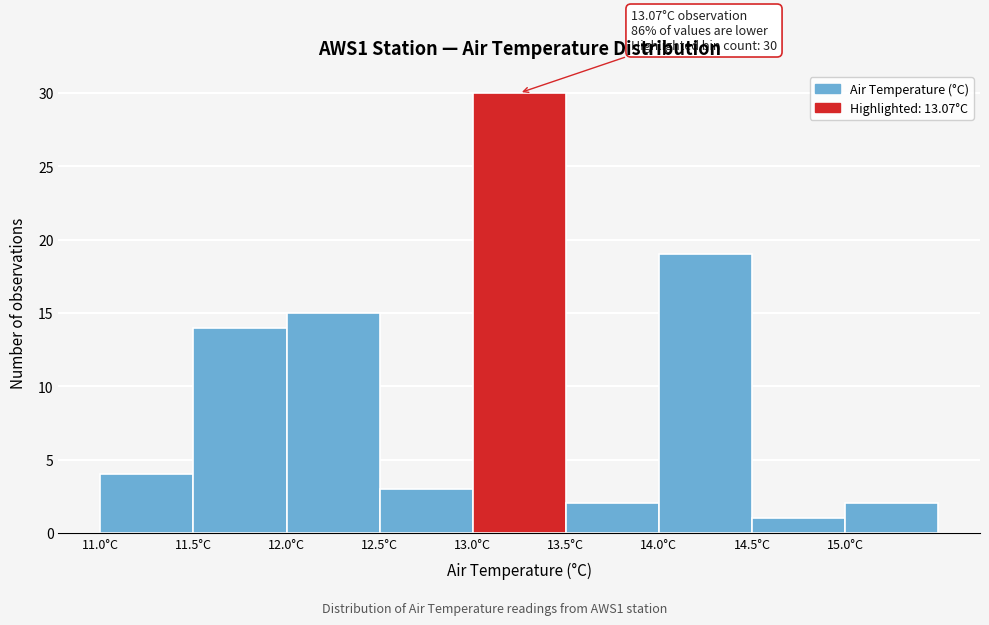

Which range on the x-axis has the tallest bar?

13.0 to 13.5